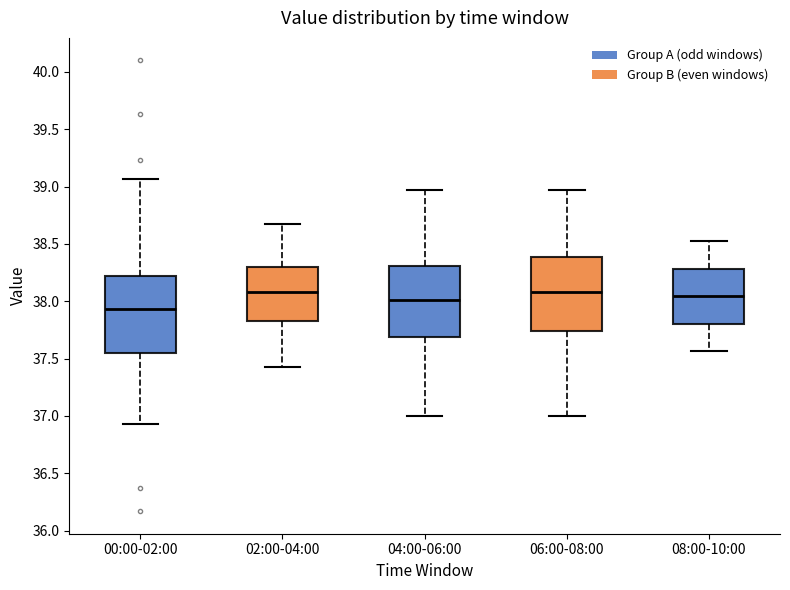

Reading left to right, transcribe this box plot: for each box, give where its median line is, the range the box spans, and where its two whiskers end, as read against the y-axis. The values are not printed on the chart, so give them approximately, as read against the axis.

00:00-02:00: median 37.95, box 37.55 to 38.20, whiskers 36.95 to 39.05
02:00-04:00: median 38.10, box 37.85 to 38.30, whiskers 37.45 to 38.65
04:00-06:00: median 38.00, box 37.70 to 38.30, whiskers 37.00 to 38.95
06:00-08:00: median 38.10, box 37.75 to 38.40, whiskers 37.00 to 38.95
08:00-10:00: median 38.05, box 37.80 to 38.30, whiskers 37.55 to 38.55